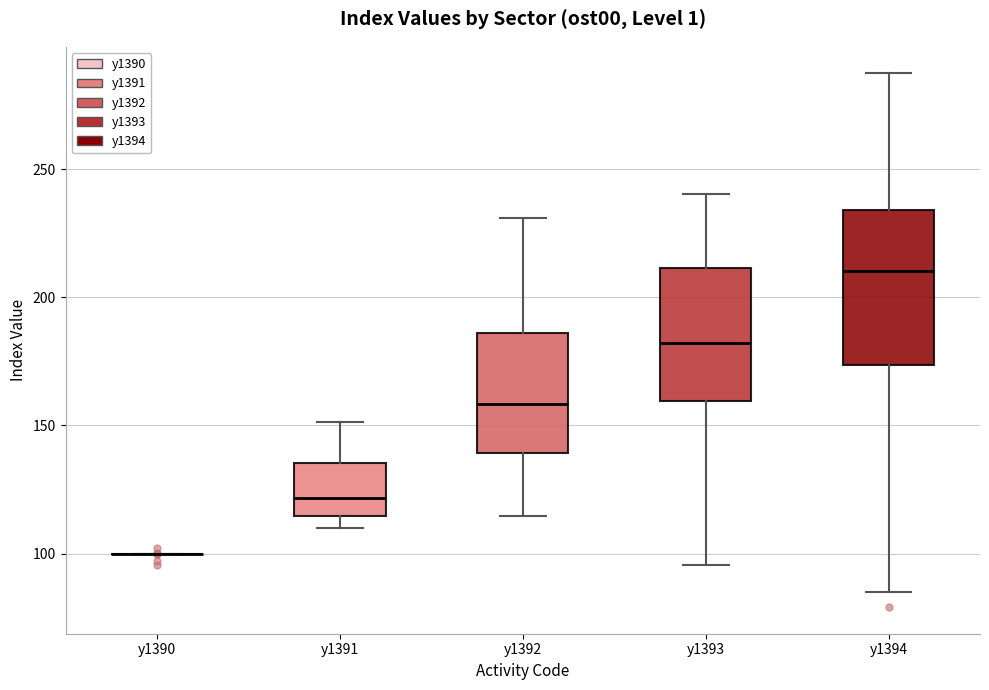

Comparing the boxes themselves (not the whiskers), which one is the tallest?

y1394